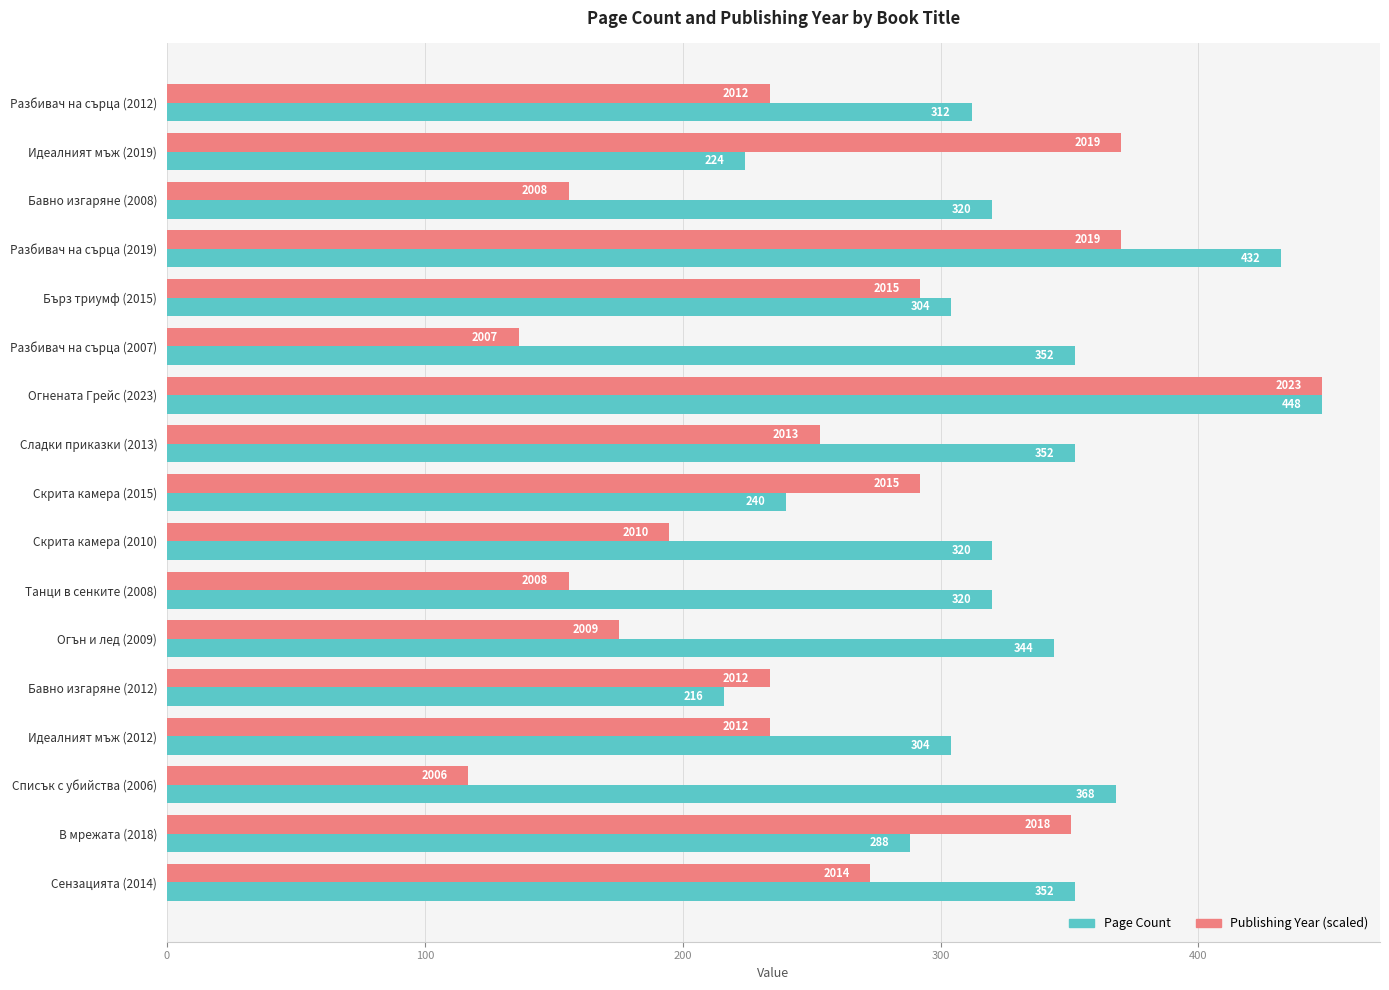

The Page Count series shows 448.0 at Огнената Грейс (2023). True or false?

True